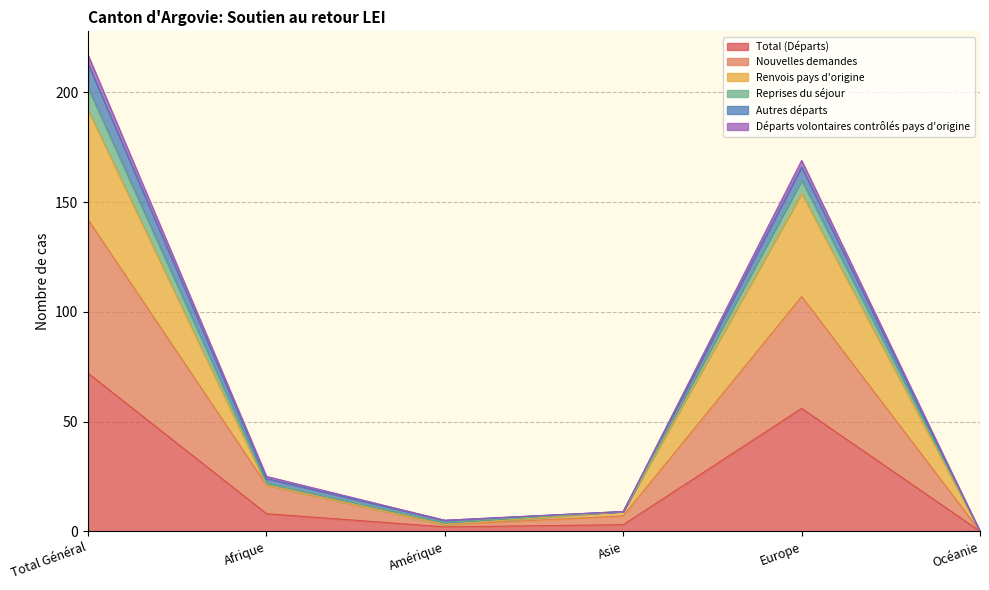

Which category has the highest value in the Total (Départs) series?

Total Général